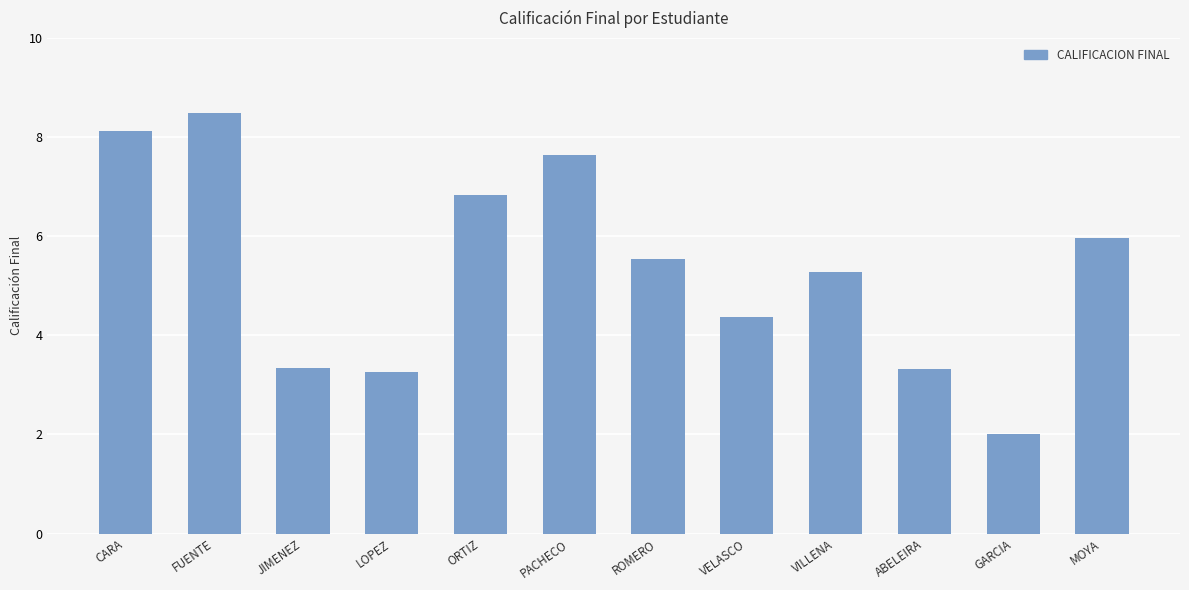

How many categories are shown in the chart?

12